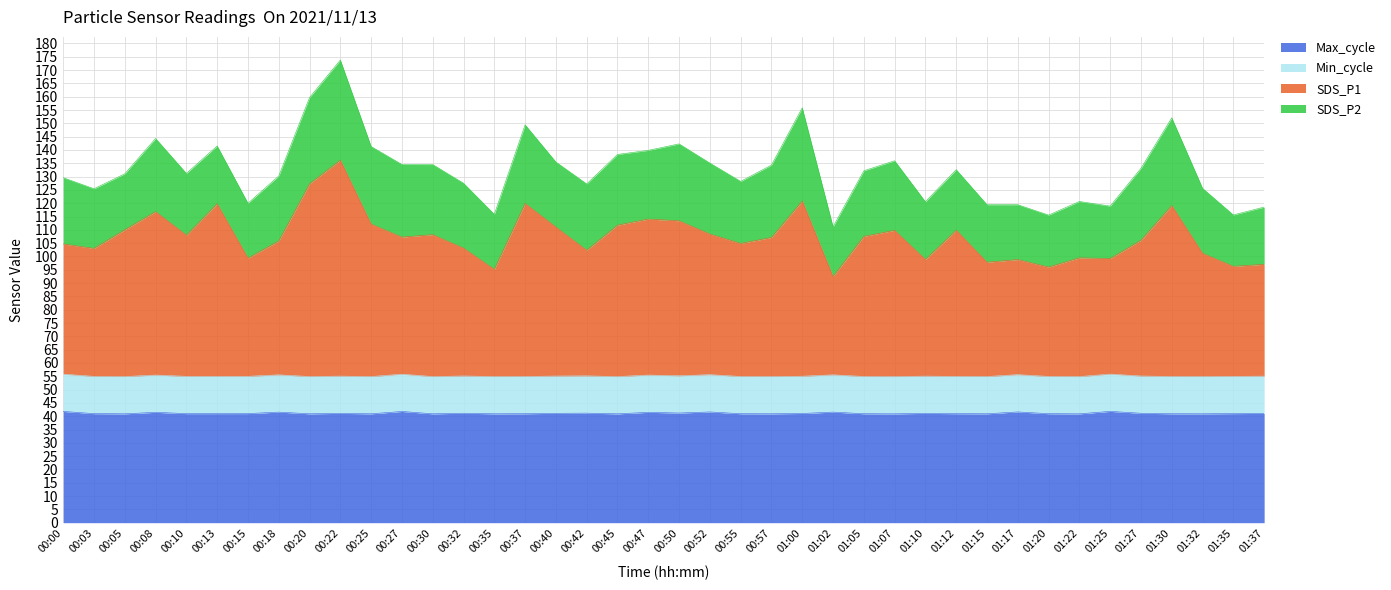

True or false: SDS_P1 and Max_cycle intersect in this chart.

False